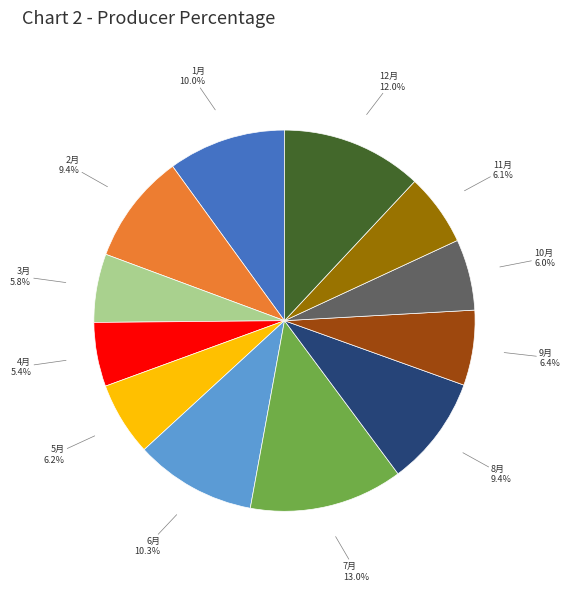

Is there any slice that represents more than half of the pie?

No